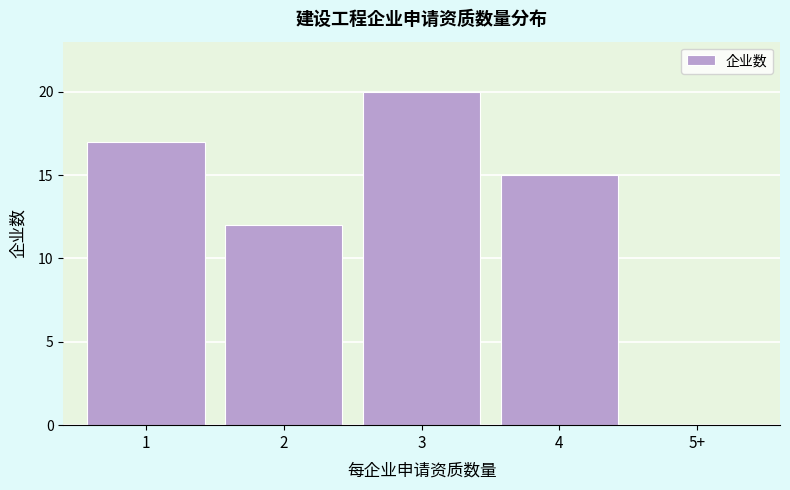

Reading left to right, extract all data points from this chart.

1=17	2=12	3=20	4=15	5+=0